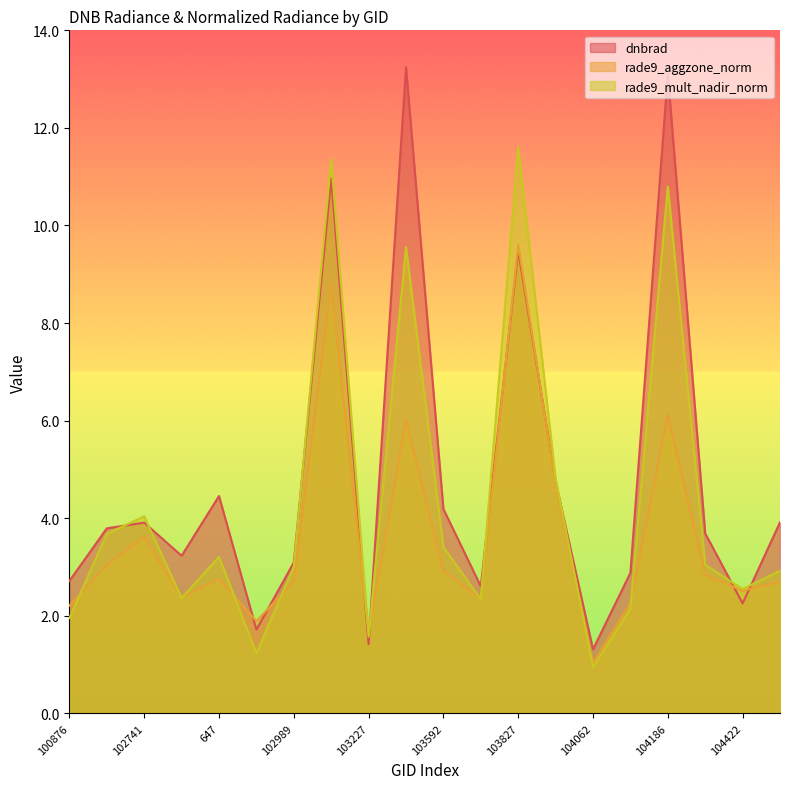

What is the value of the rade9_aggzone_norm point at the 8th from the left?

8.8